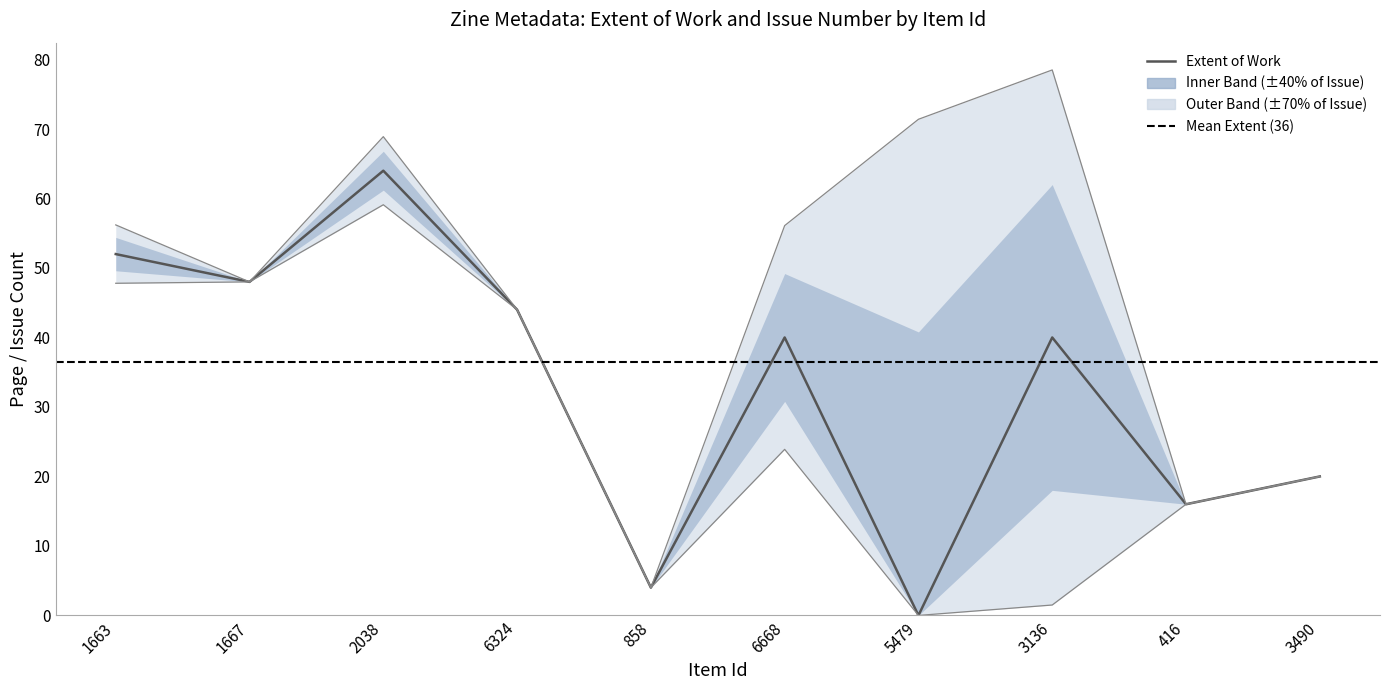

How many data points are less than 40?

4